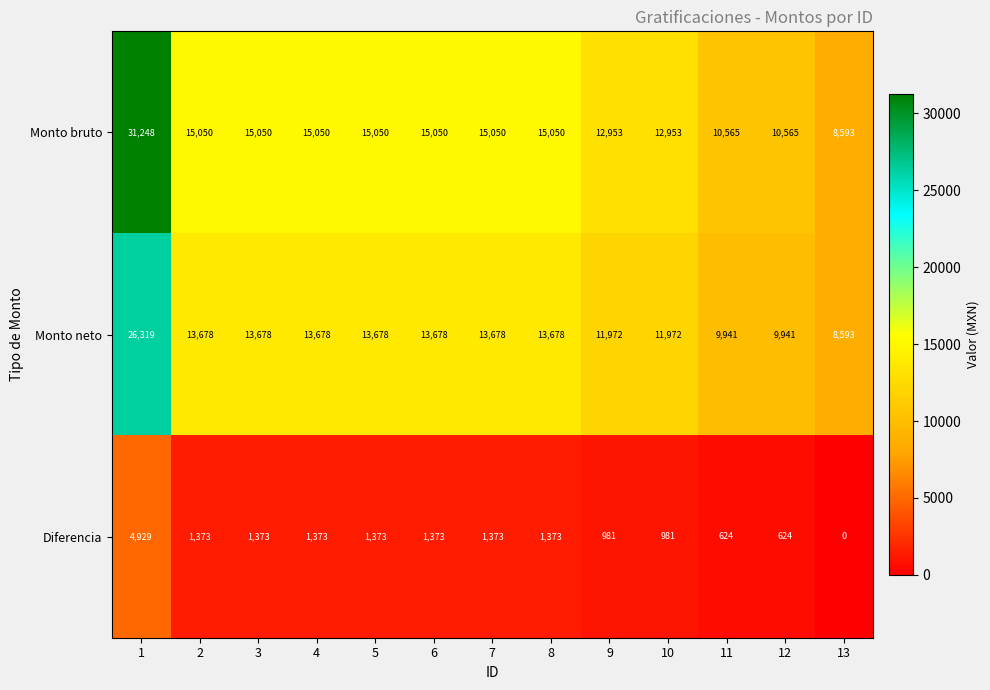

Count the number of categories in the chart.

13